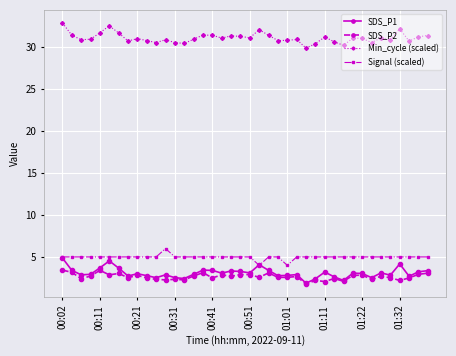

Count the Signal (scaled) values in the range 5 to 6.

38